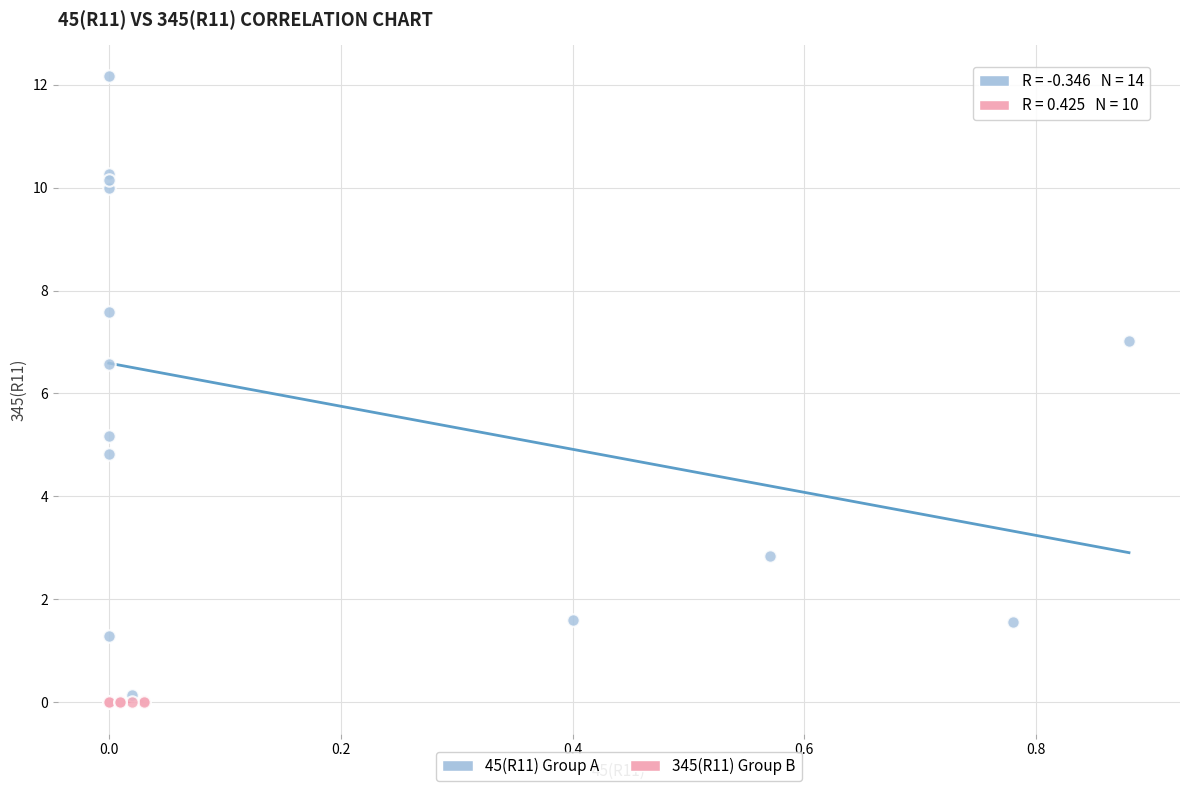

What are all the series names shown in the legend?

45(R11) Group A, 345(R11) Group B